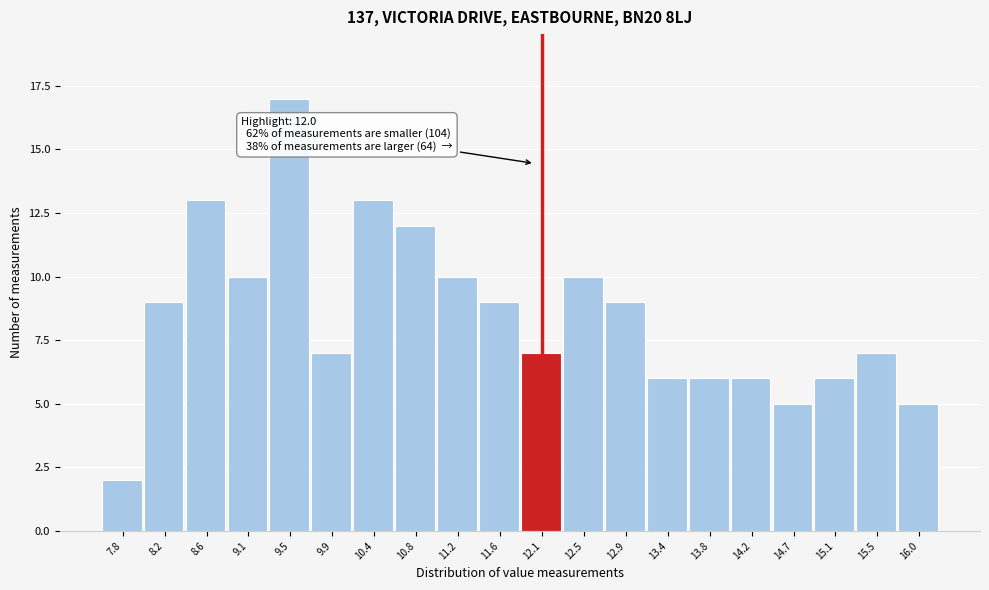

Over which range of the x-axis is the bar tallest?

9.25 to 9.70